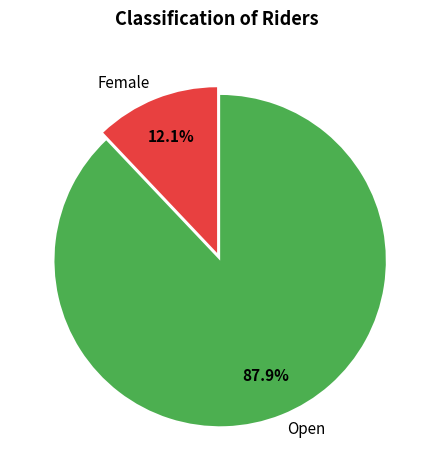

To the nearest percent, what is the average slice percentage?

50%